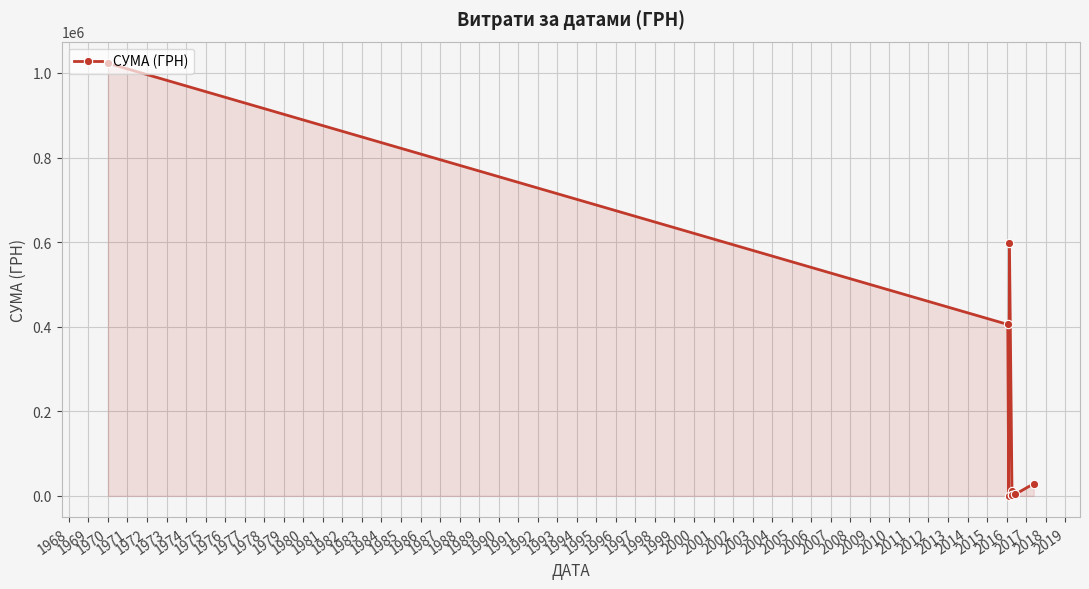

What is the value of the 2nd point from the left?

405251.5